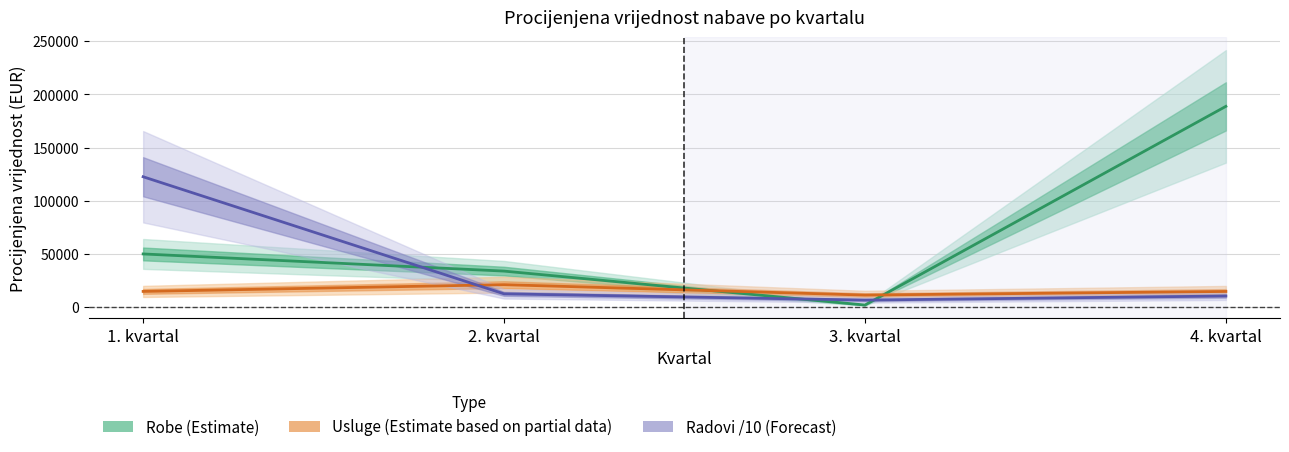

Reading left to right, transcribe all the data shown in this chart.

Robe (Estimate): 50124.8	34000.0	2124.8	188800.0
Usluge (Partial): 14899.3	21248.3	11475.7	14872.9
Radovi /10 (Forecast): 122656.0	12624.8	6768.6	10593.1